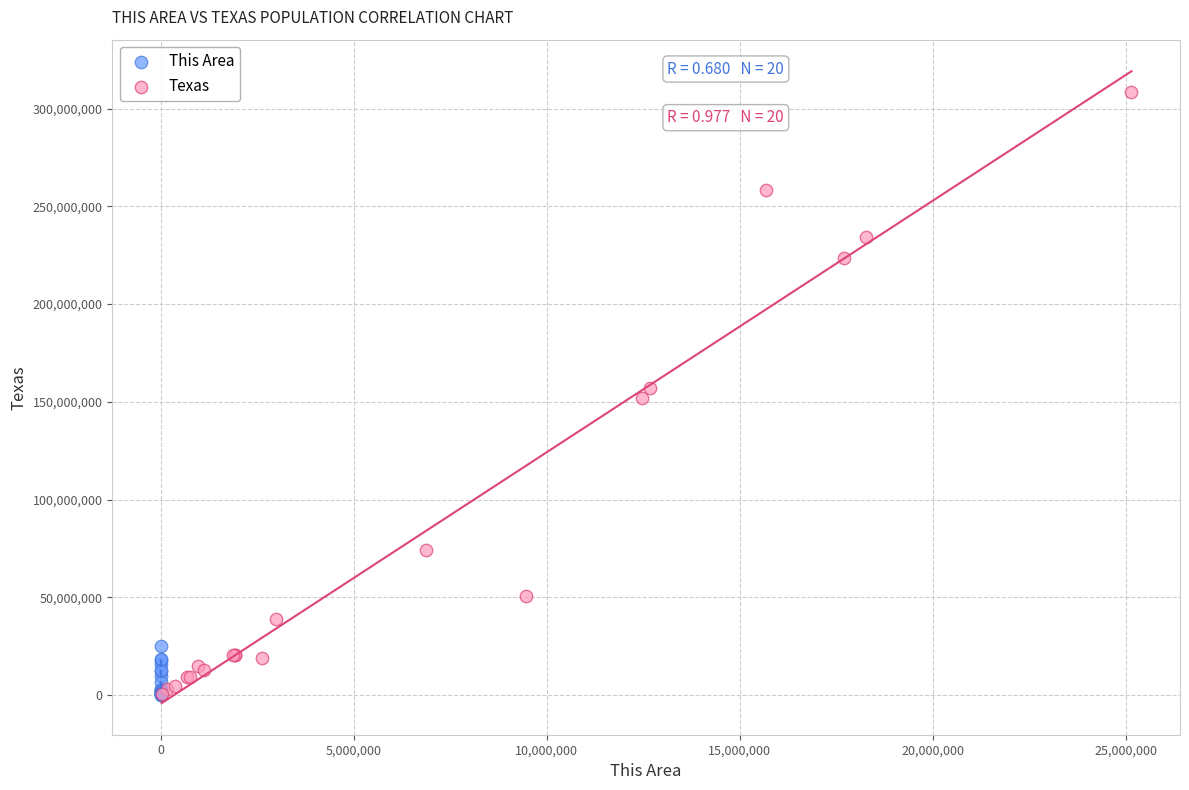

What are all the series names shown in the legend?

This Area, Texas